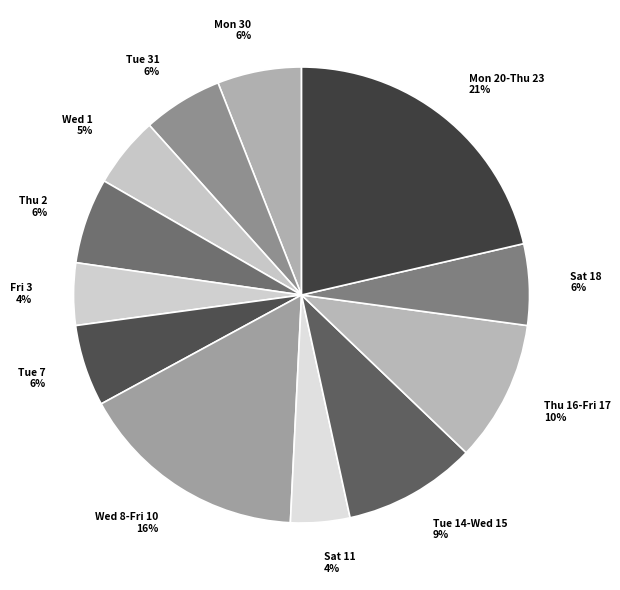

Does Tue 31 6% represent more than half of the total?

No